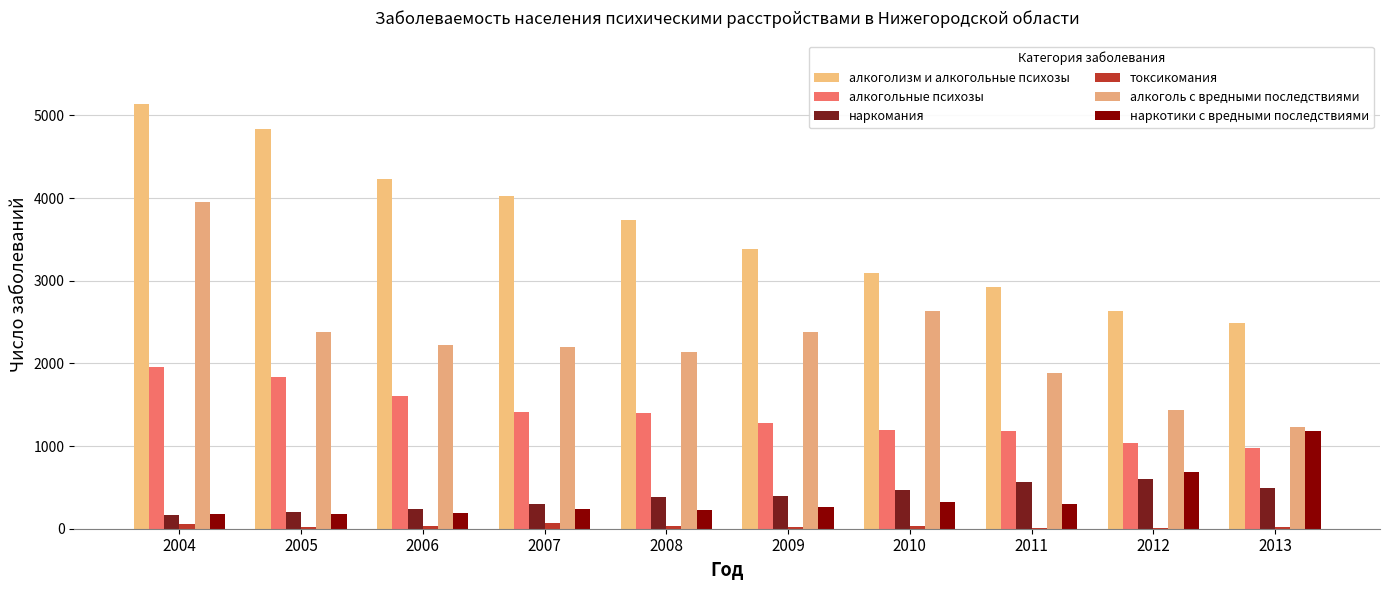

Which category has the highest value across all series?

2004